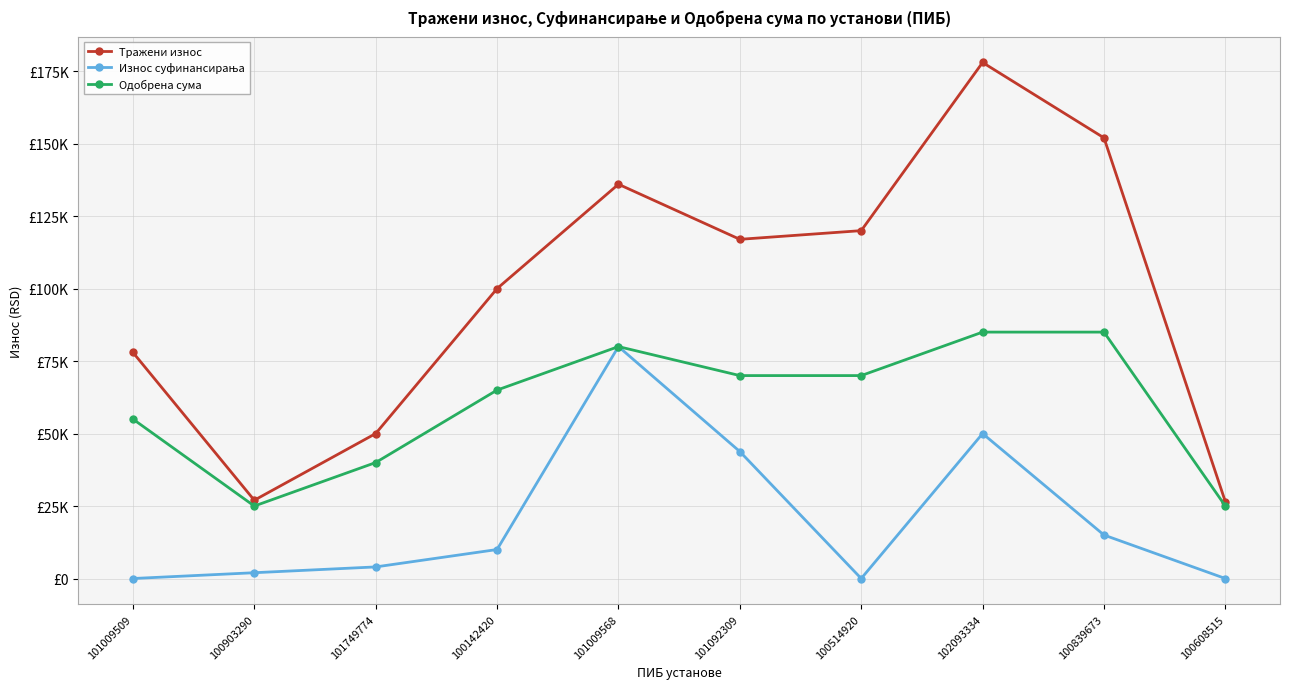

At which label does Одобрена сума reach its minimum?

100903290